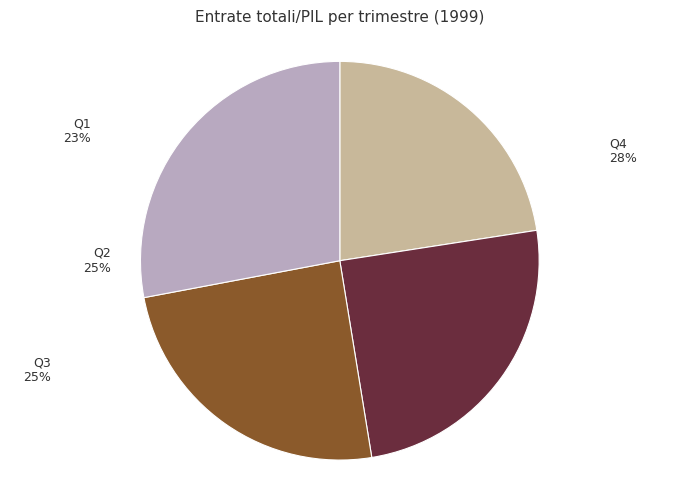

What portion of the pie excludes Q3?

75.4%